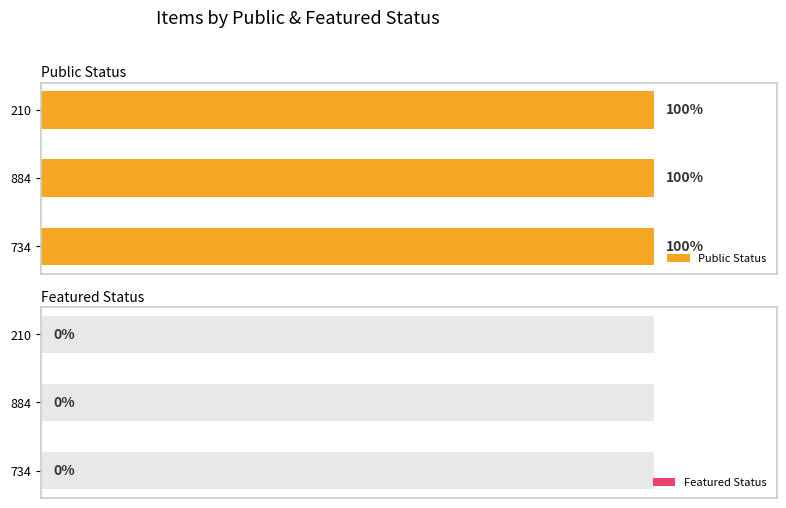

Does the chart contain any negative values?

No